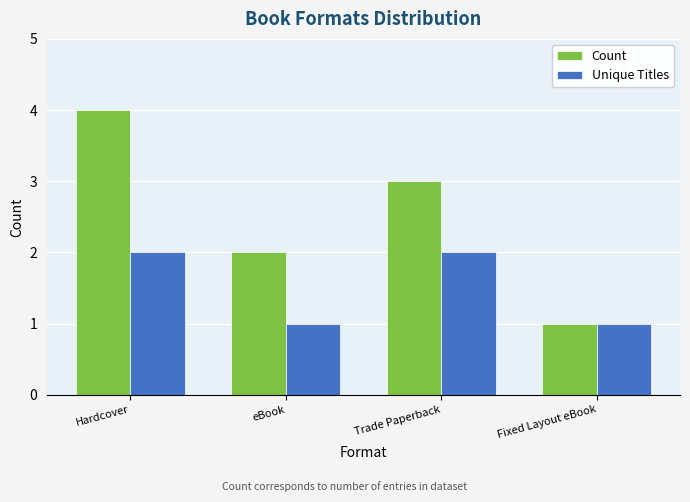

Is it true that Count equals 4 at Hardcover?

True